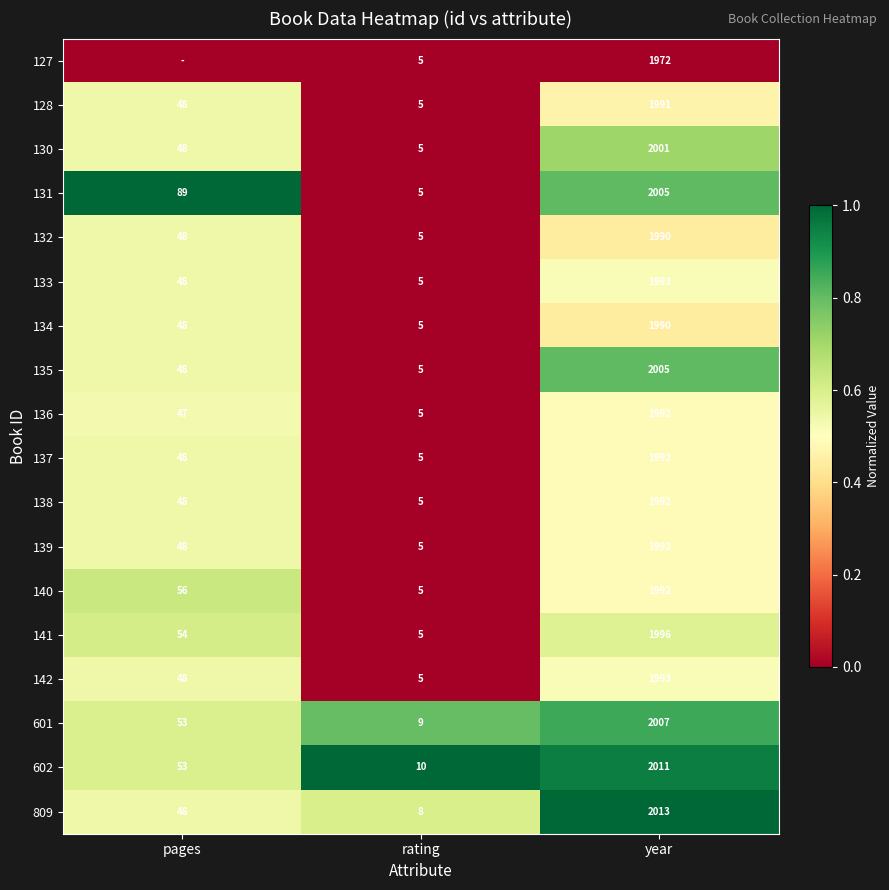

What is the spread (max minus min) of values at year?

41